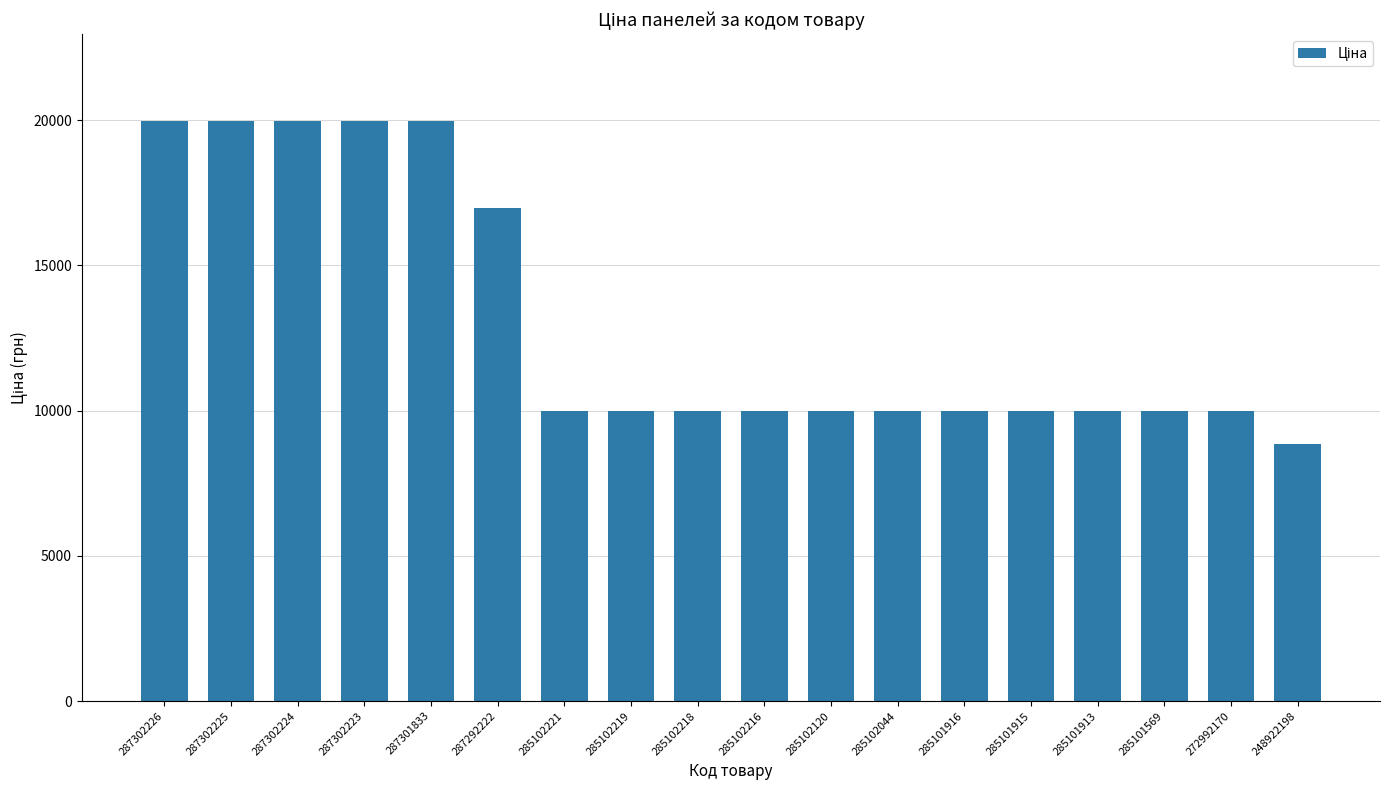

What is the change in value from 287301833 to 285102219?

-9989.2